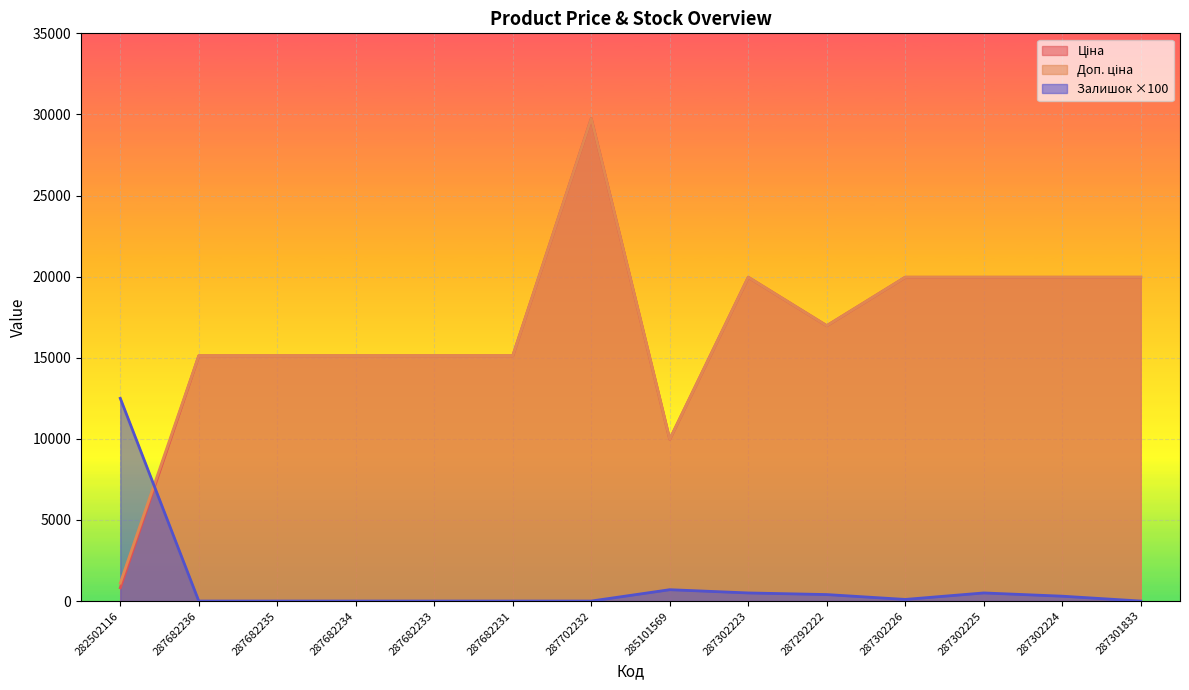

Which series changed the most between 287682234 and 287301833?

Ціна